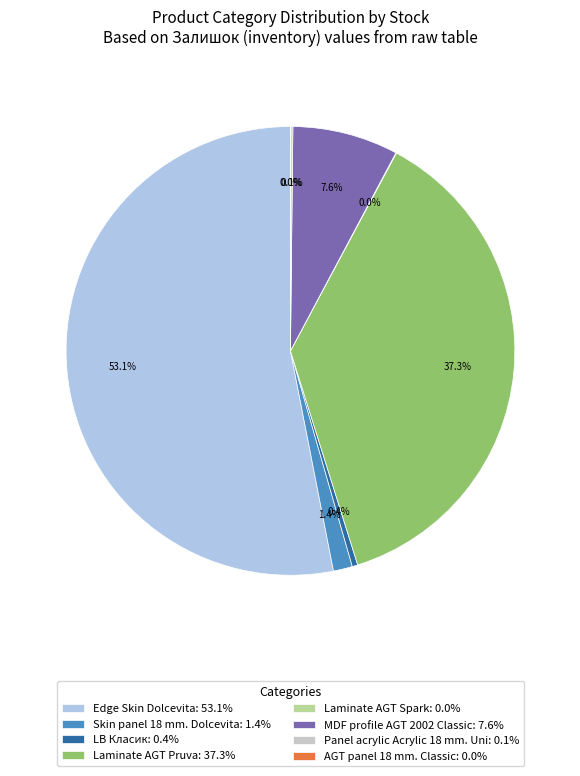

Is there a majority slice in this chart?

Yes